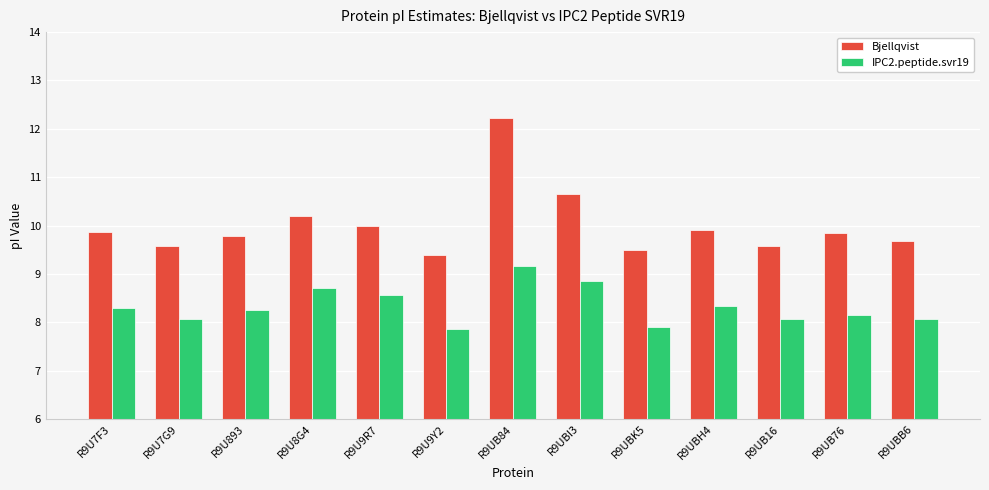

What is the spread (max minus min) of values at R9U893?

1.5